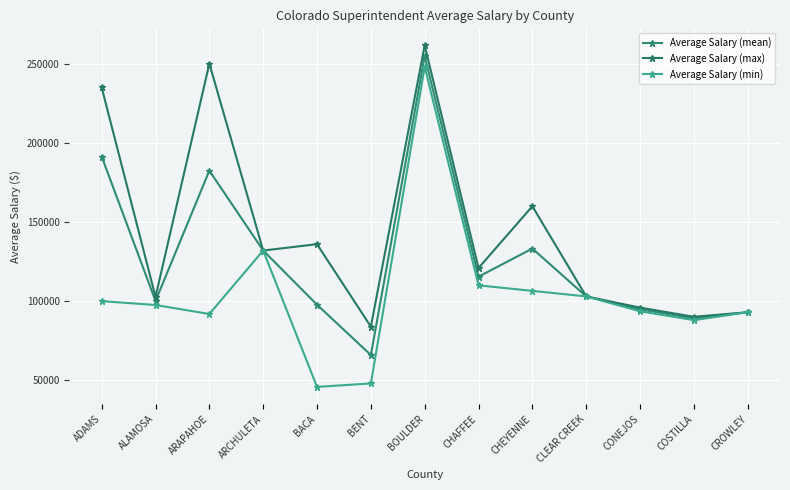

The value of Average Salary (min) at CLEAR CREEK is 157958.2. True or false?

False